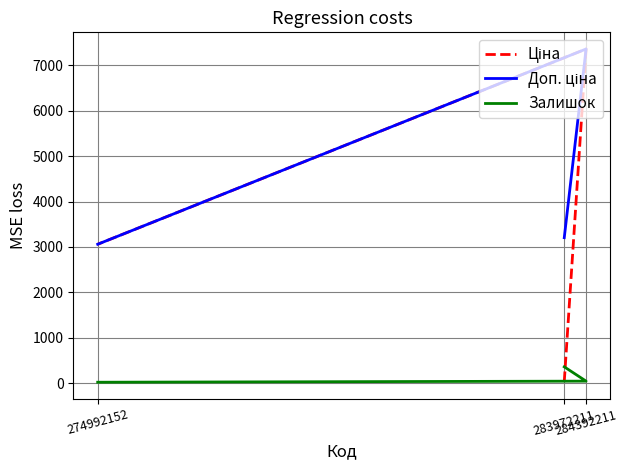

Is this an area chart (filled region under the line)?

No